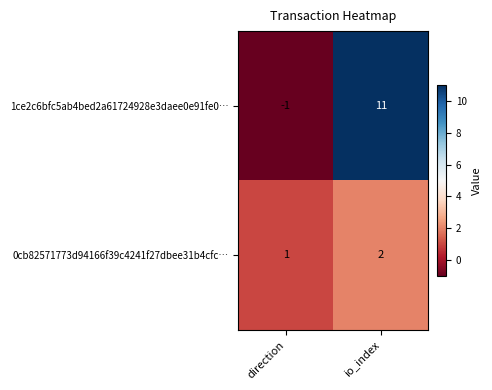

At which category does the chart reach its peak across all series?

io_index